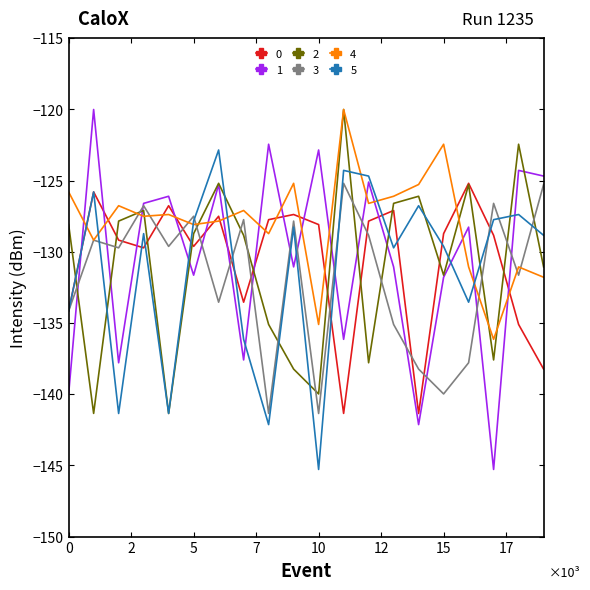

What is the maximum value for 1?

-120.0